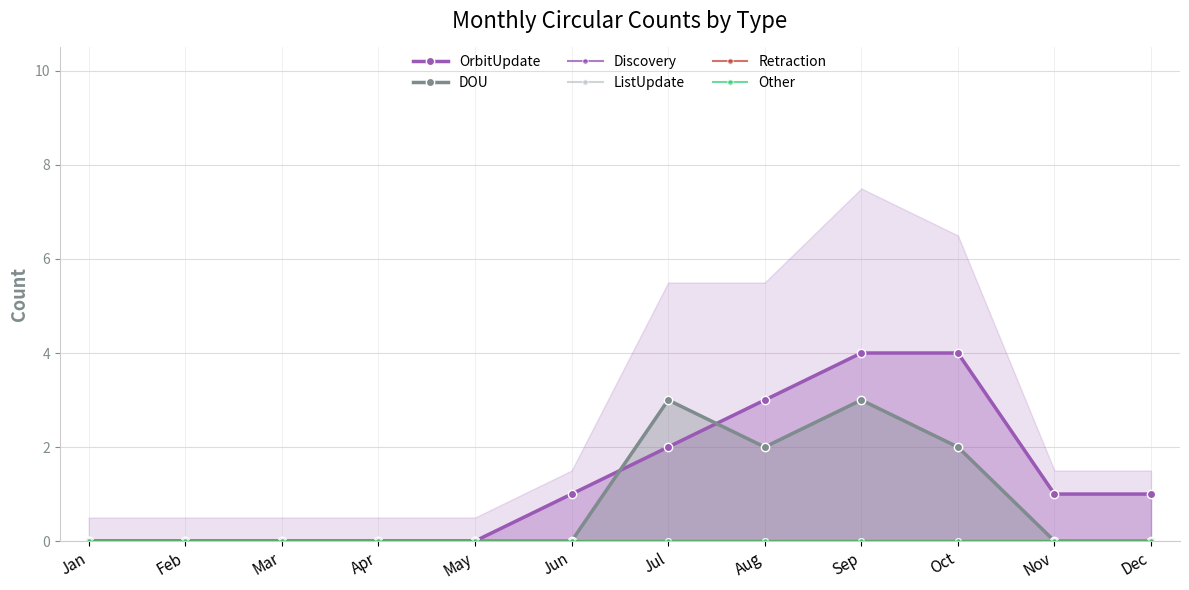

What is the sum of all DOU values?

10